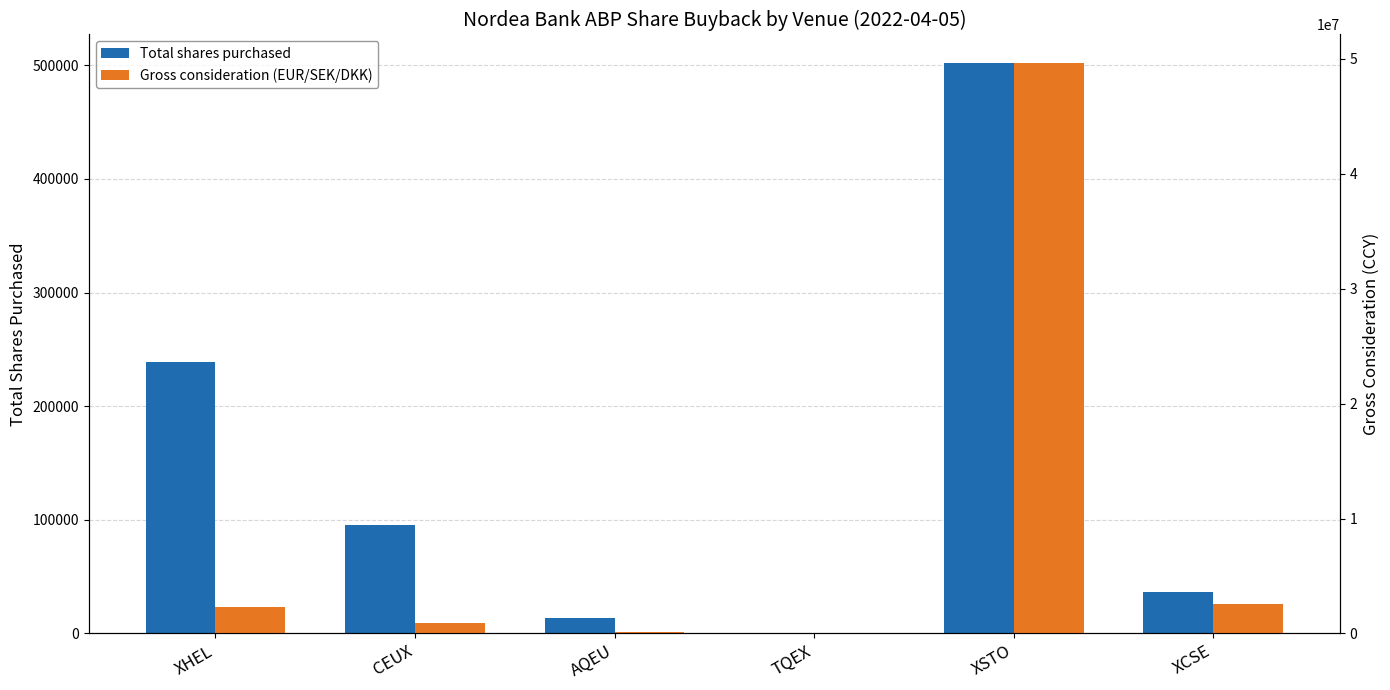

Read the Gross consideration (EUR/SEK/DKK) value at XHEL.

2292863.9